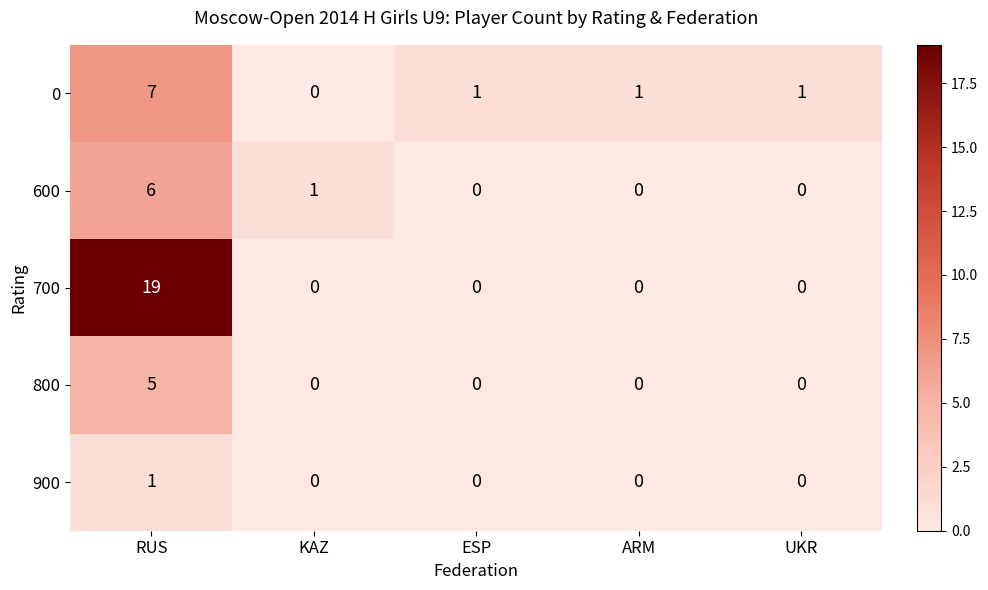

What is the average value of the 700 series?

4